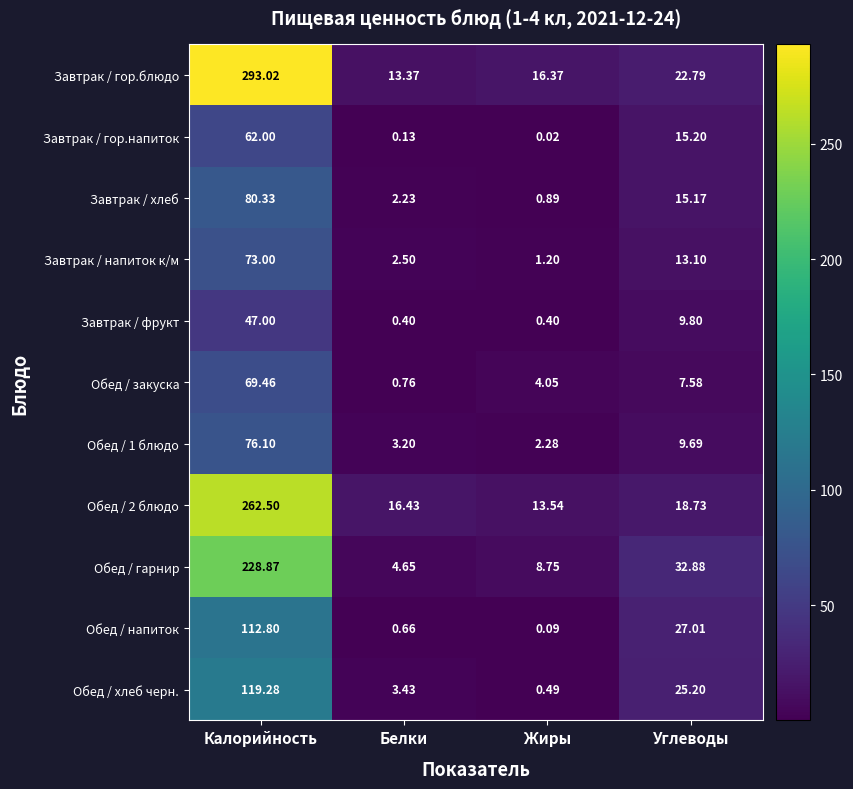

What is the total value across all series at Жиры?

48.1